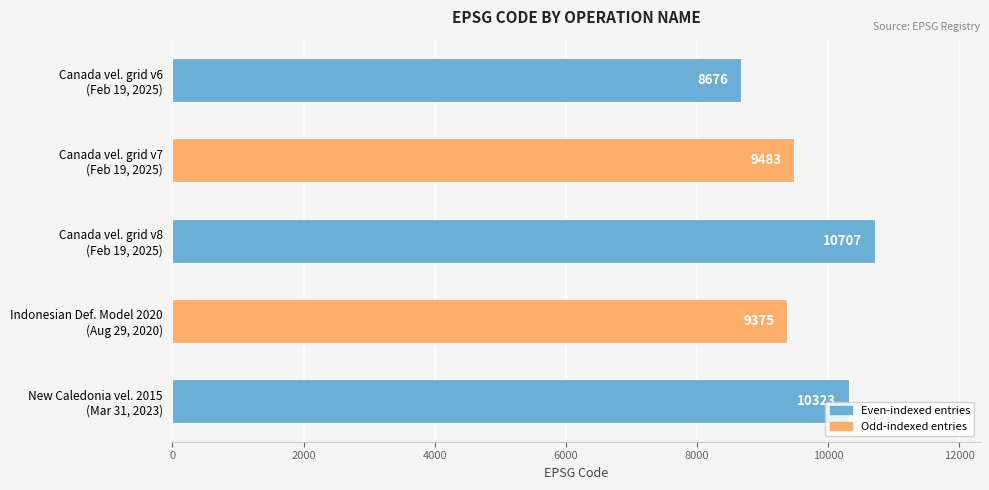

What is the difference between the second highest and second lowest values?

948